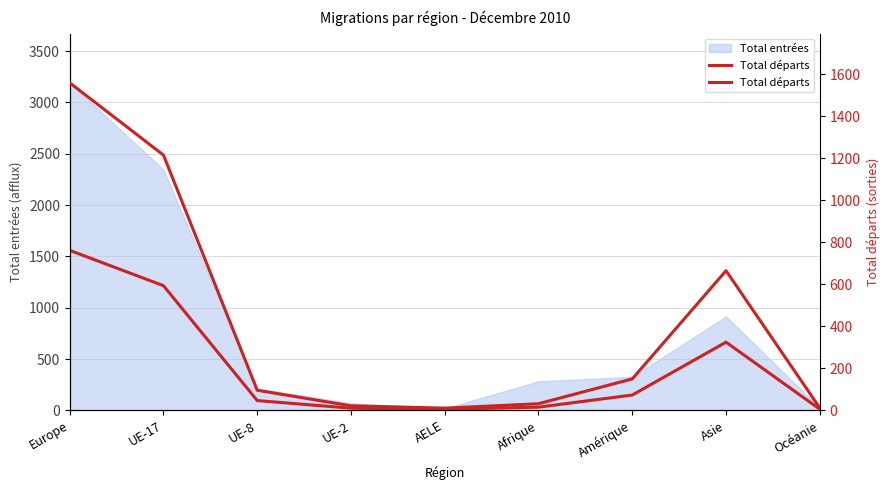

Which label corresponds to the smallest value in the chart?

AELE